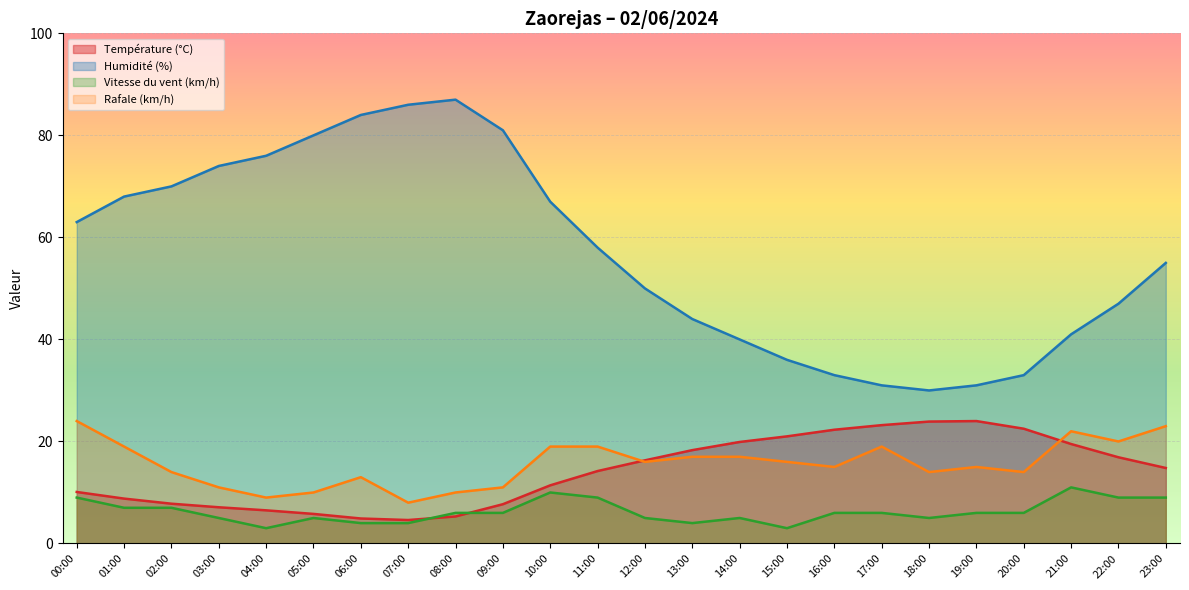

The value of Vitesse du vent (km/h) at 10:00 is 10.0. True or false?

True